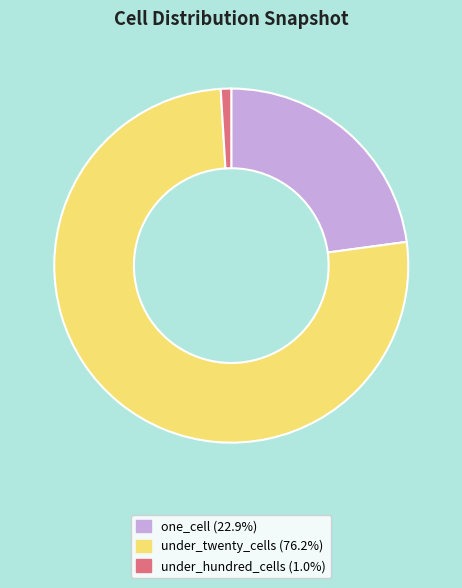

How many slices are in this pie chart?

3